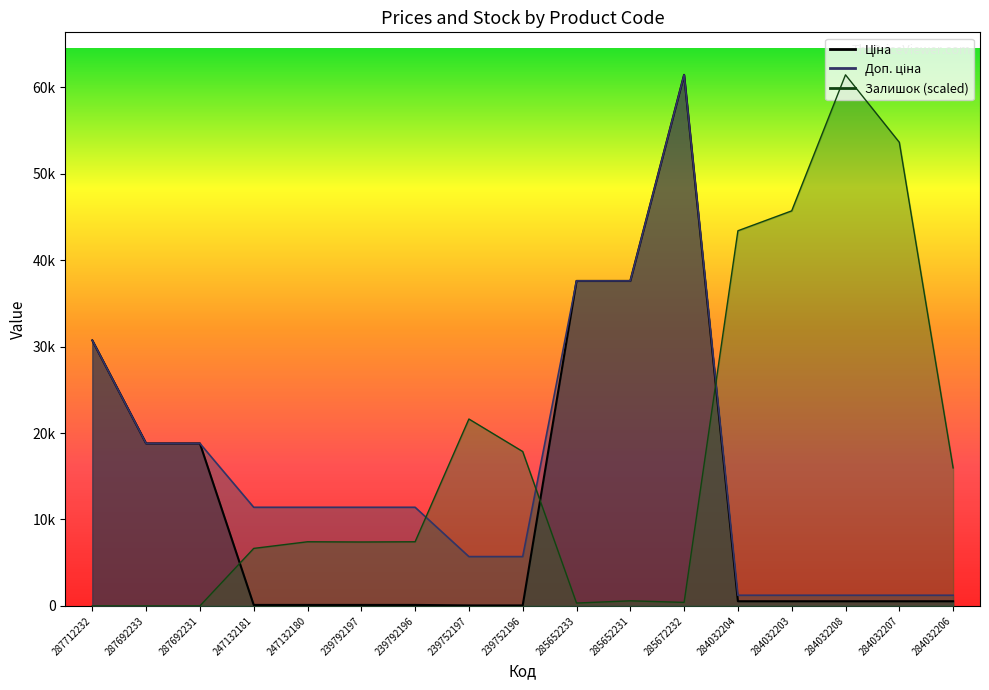

Where is the first local maximum for Доп. ціна?

285672232